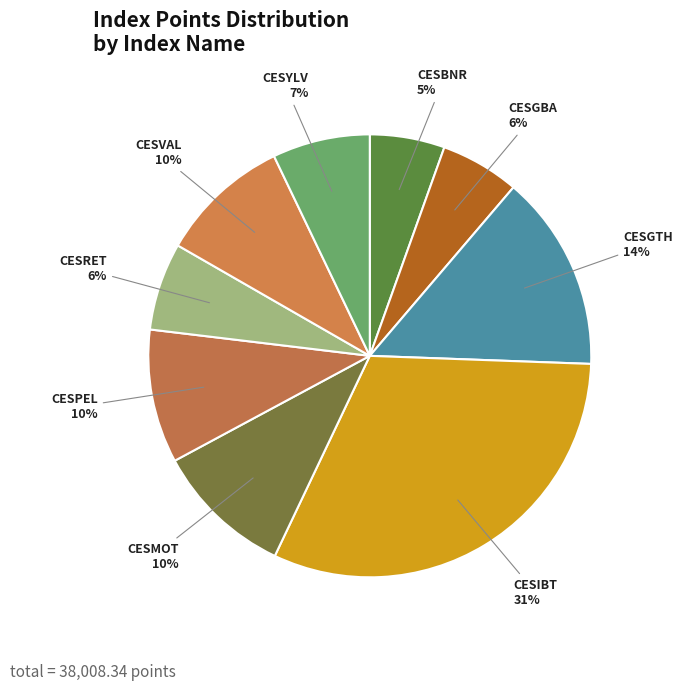

To the nearest percent, what portion does CESIBT represent?

31%